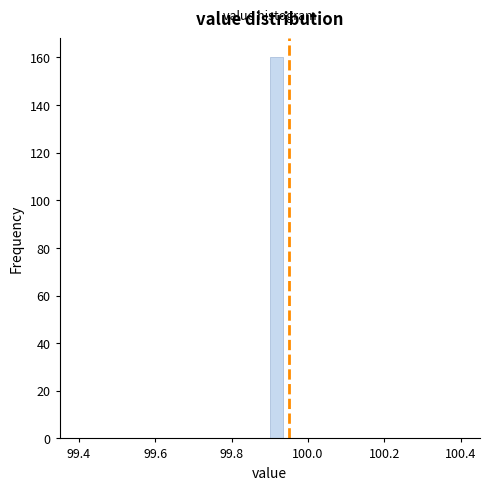

Around what value on the x-axis is the tallest bar? Give the approximate position of its centre, as read against the axis.

99.92